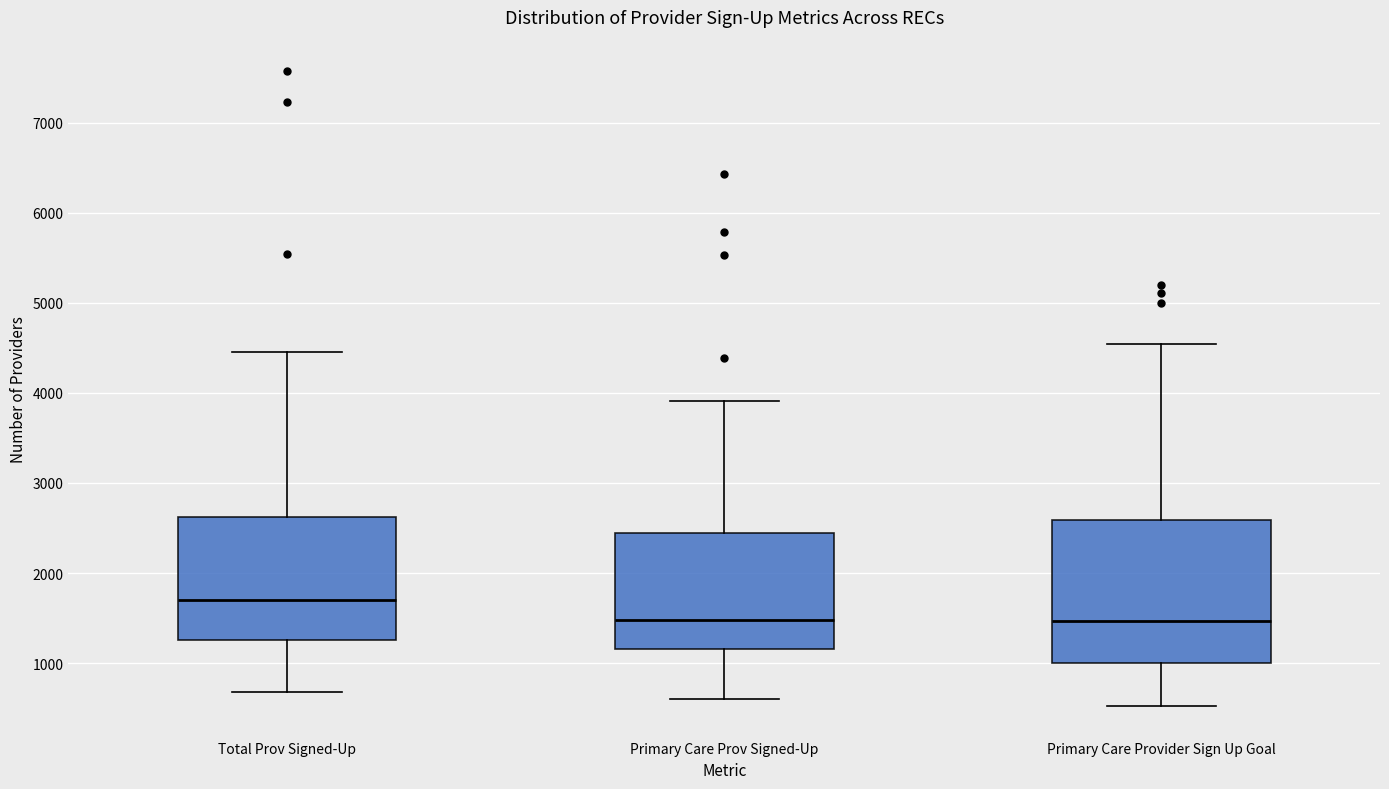

Reading left to right, transcribe this box plot: for each box, give where its median line is, the range the box spans, and where its two whiskers end, as read against the y-axis. The values are not printed on the chart, so give them approximately, as read against the axis.

Total Prov Signed-Up: median 1700, box 1300 to 2600, whiskers 700 to 4500
Primary Care Prov Signed-Up: median 1500, box 1200 to 2400, whiskers 600 to 3900
Primary Care Provider Sign Up Goal: median 1500, box 1000 to 2600, whiskers 500 to 4500